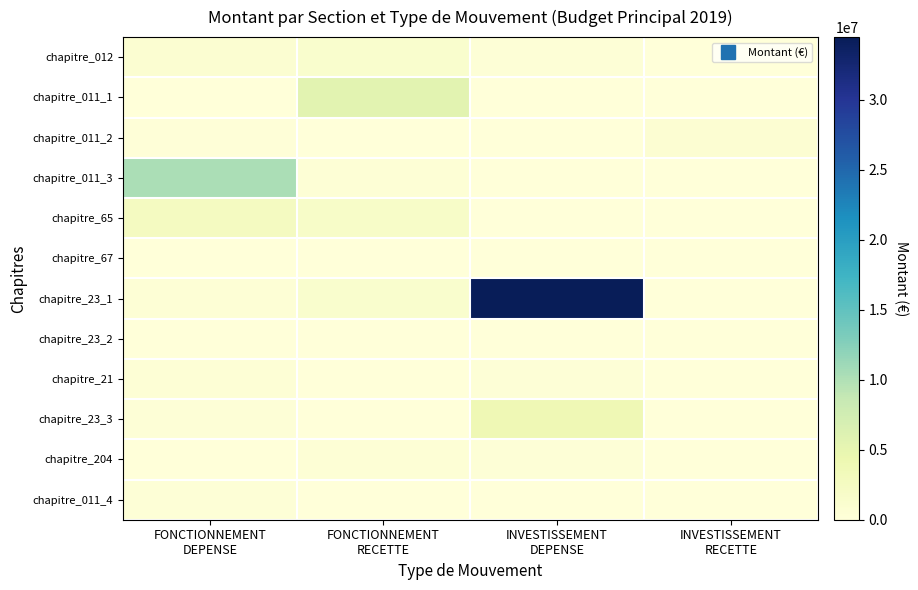

What is the total value across all series at INVESTISSEMENT
DEPENSE?

39345512.3